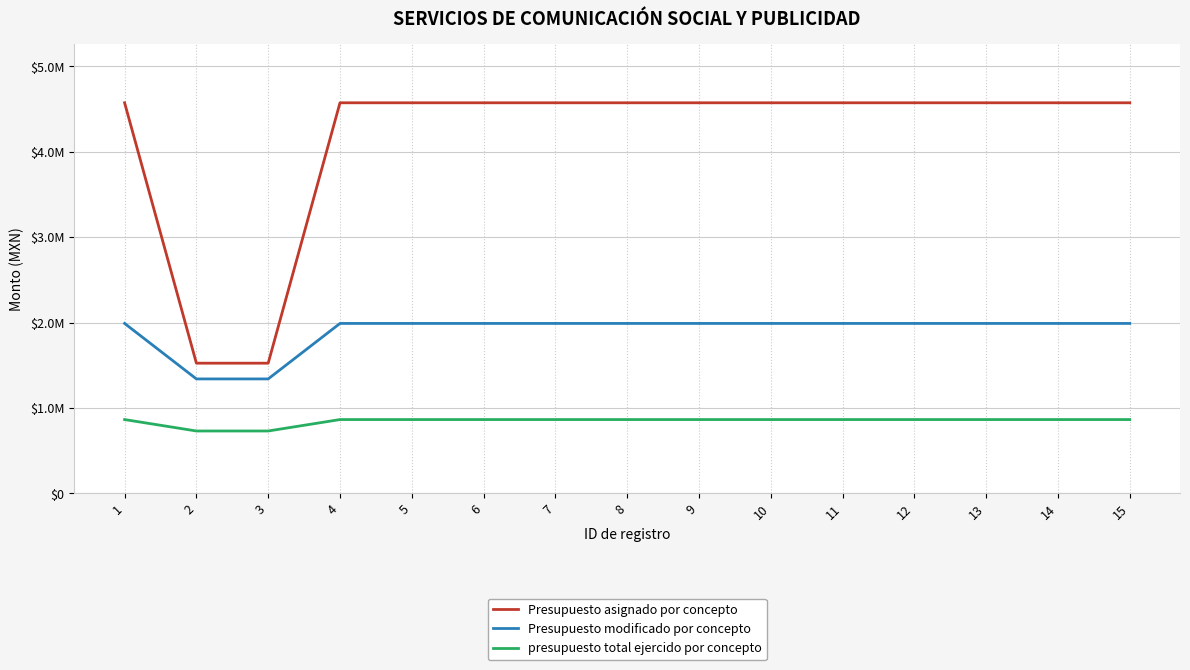

Which category has the lowest value in the Presupuesto modificado por concepto series?

2